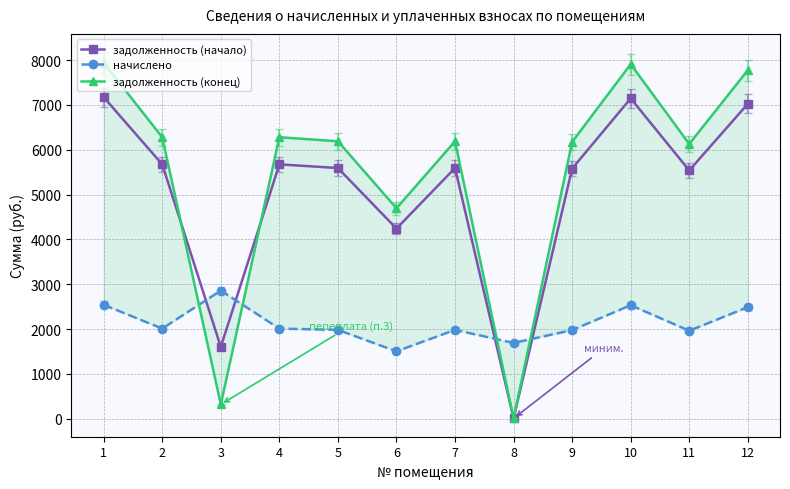

What is the difference between the second highest and minimum values in the начислено series?

1038.2